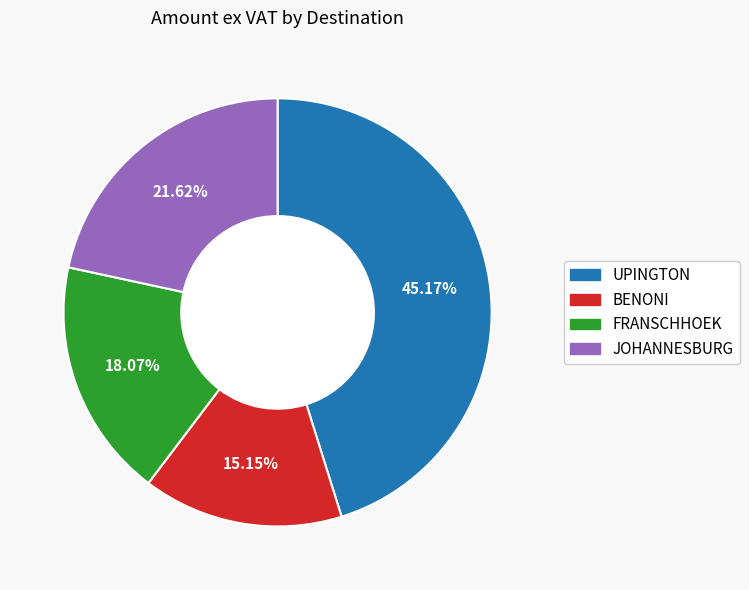

What percentage is NOT represented by FRANSCHHOEK?

81.9%